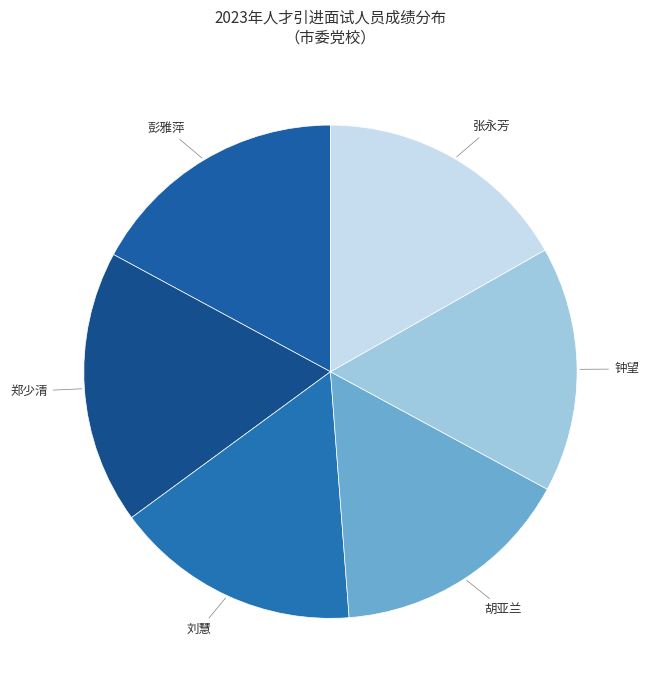

Which category has the biggest portion of the pie?

郑少清